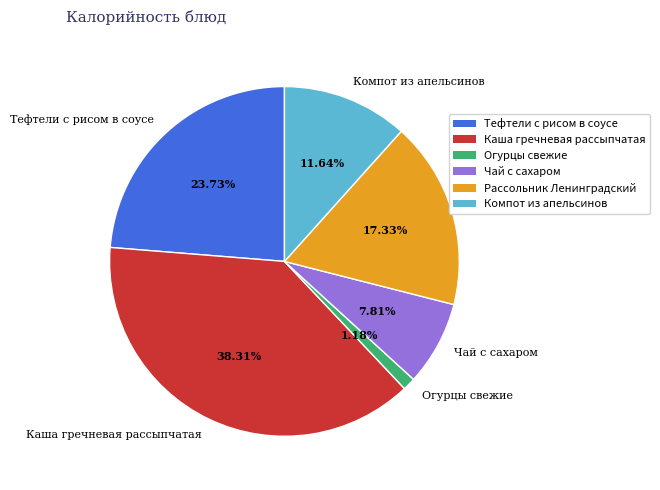

Combined, what portion of the pie is Каша гречневая рассыпчатая and Тефтели с рисом в соусе?

62.0%